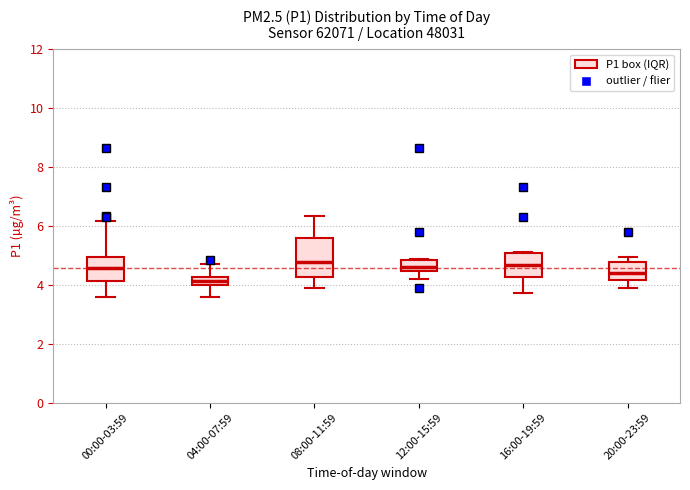

Where does the lower whisker of the box for 08:00-11:59 end on the y-axis? The values are not printed on the chart, so give them approximately, as read against the axis.

3.8